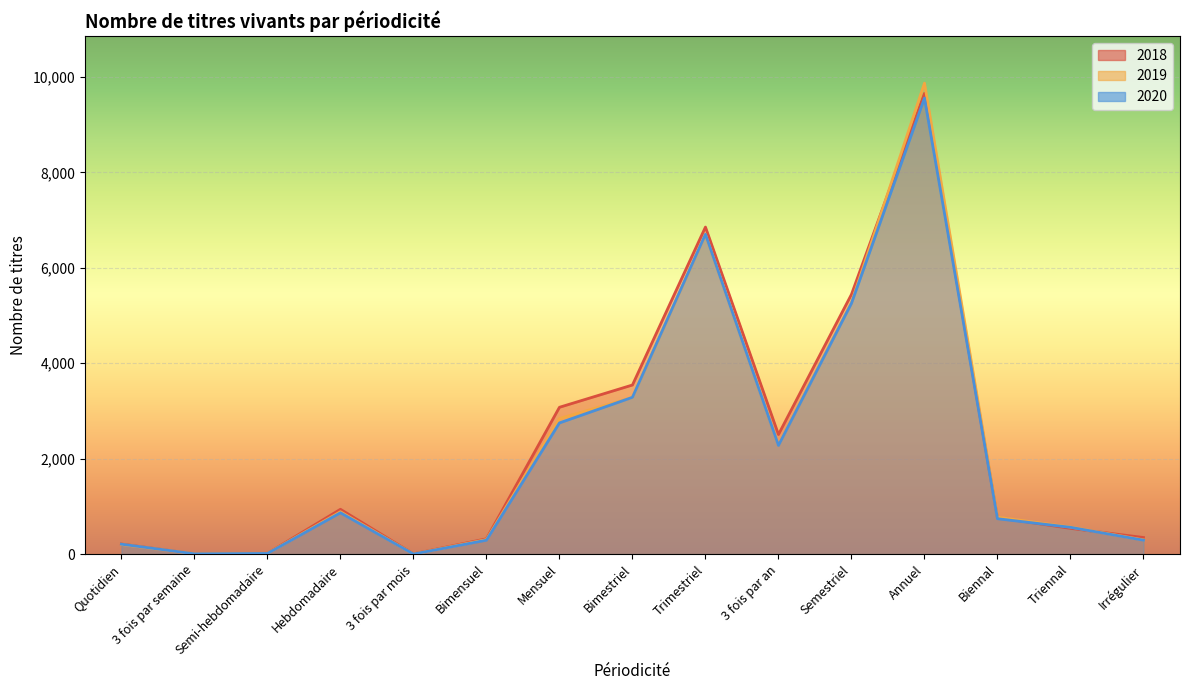

How many intersections are there between 2020 and 2019?

2